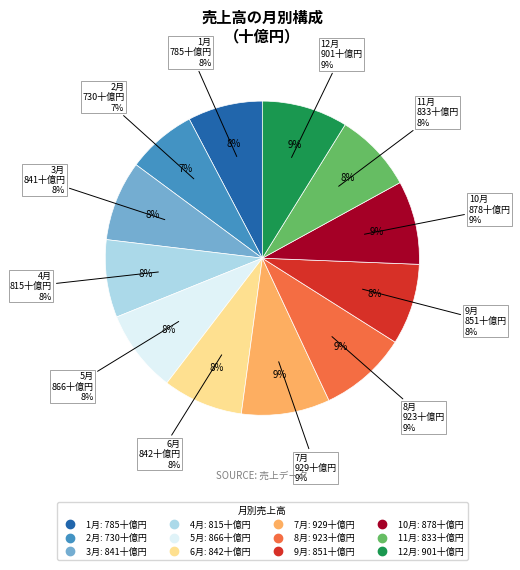

Which has a higher value, 9月 or 7月?

7月